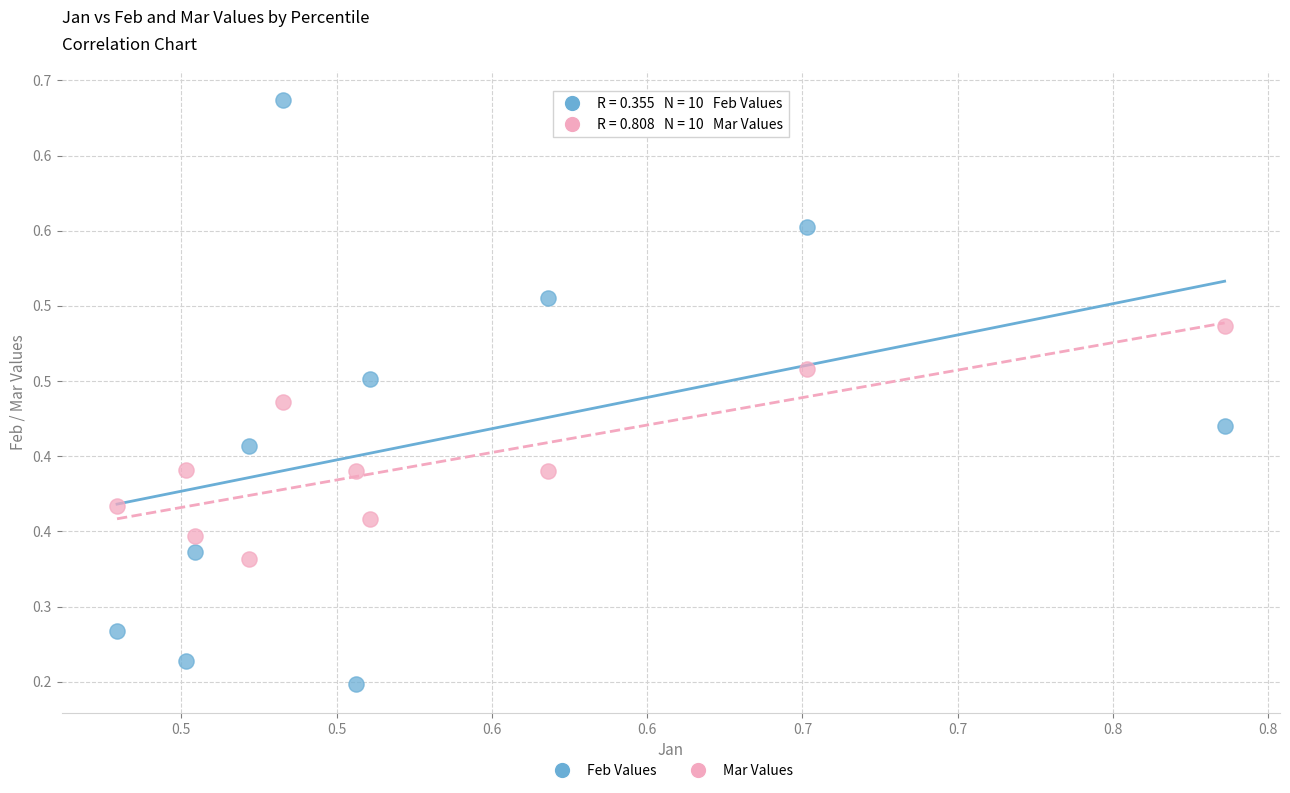

Which series reaches the minimum Y coordinate?

Feb Values